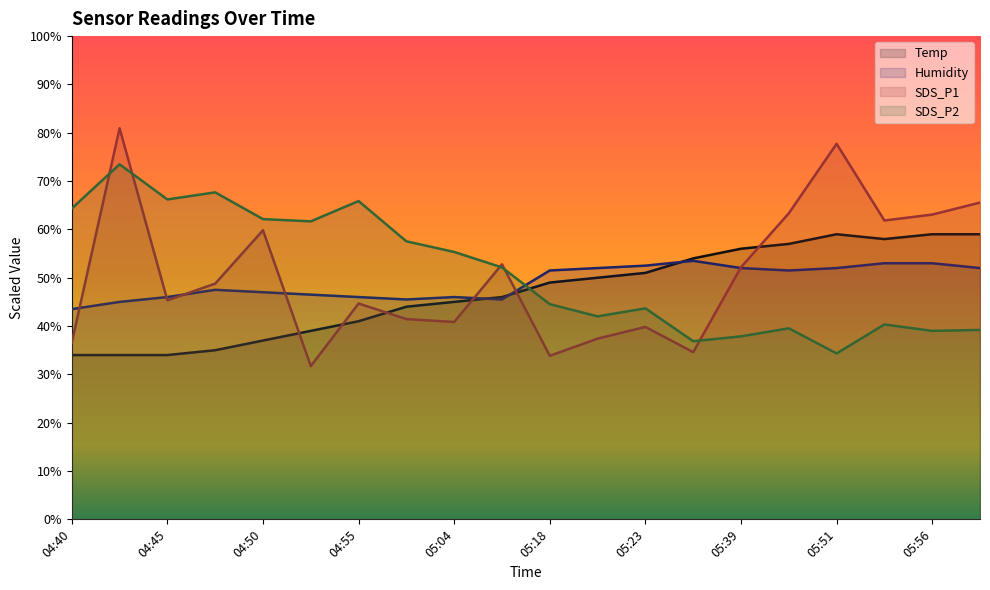

What is the label of the 6th point from the right?

05:39